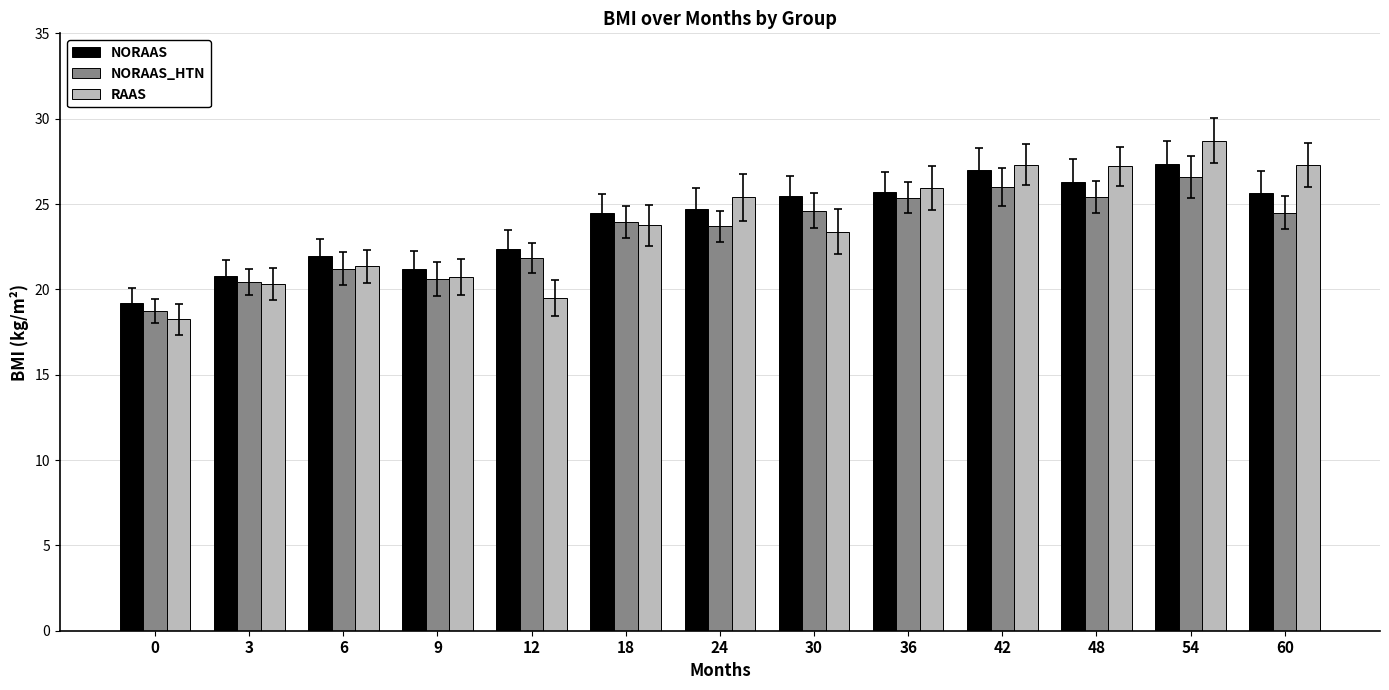

What is the sum of all NORAAS_HTN values?

302.9